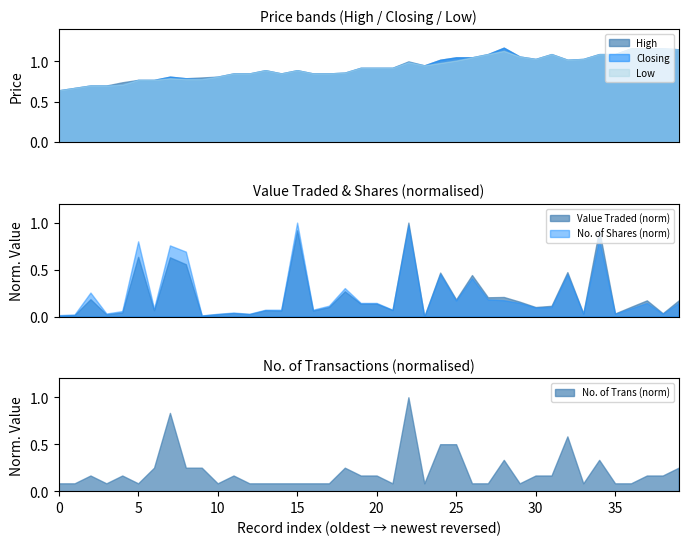

At how many categories does at least one series exceed 0?

40